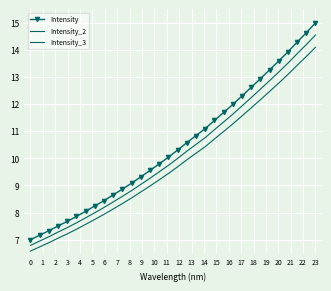

Count the number of data series in this chart.

3